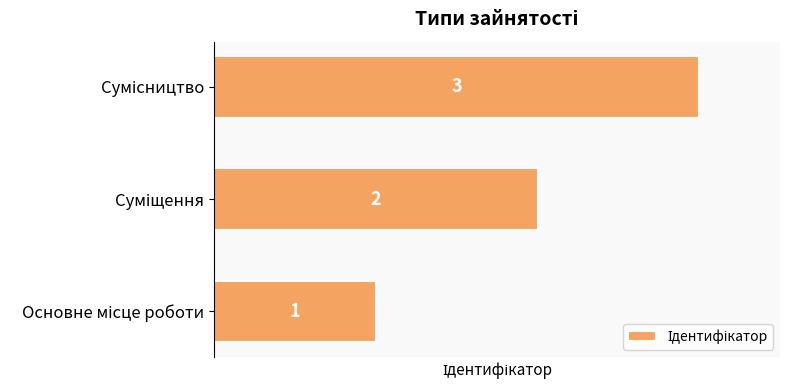

Count the values in the range 1 to 3.

3